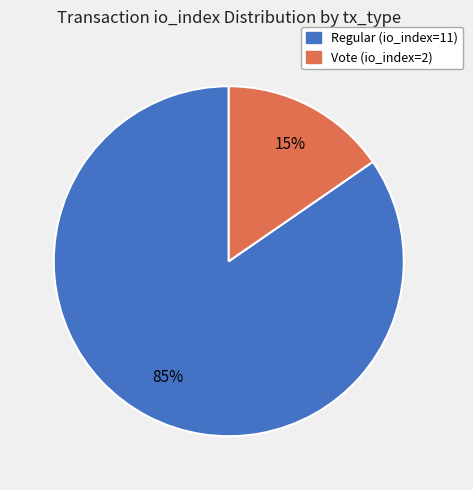

To the nearest percent, what is the average slice percentage?

50%